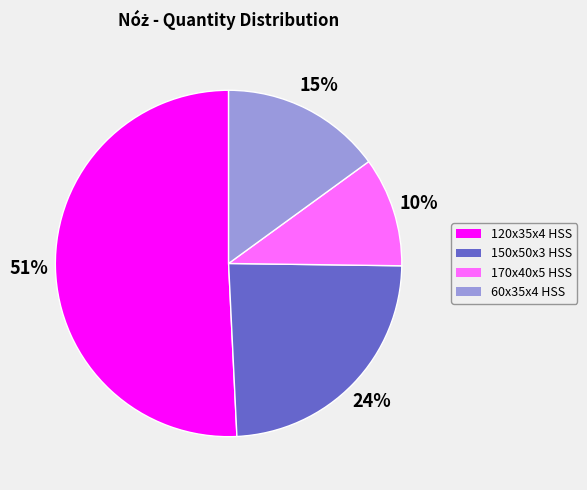

Which slice is the smallest?

170x40x5 HSS